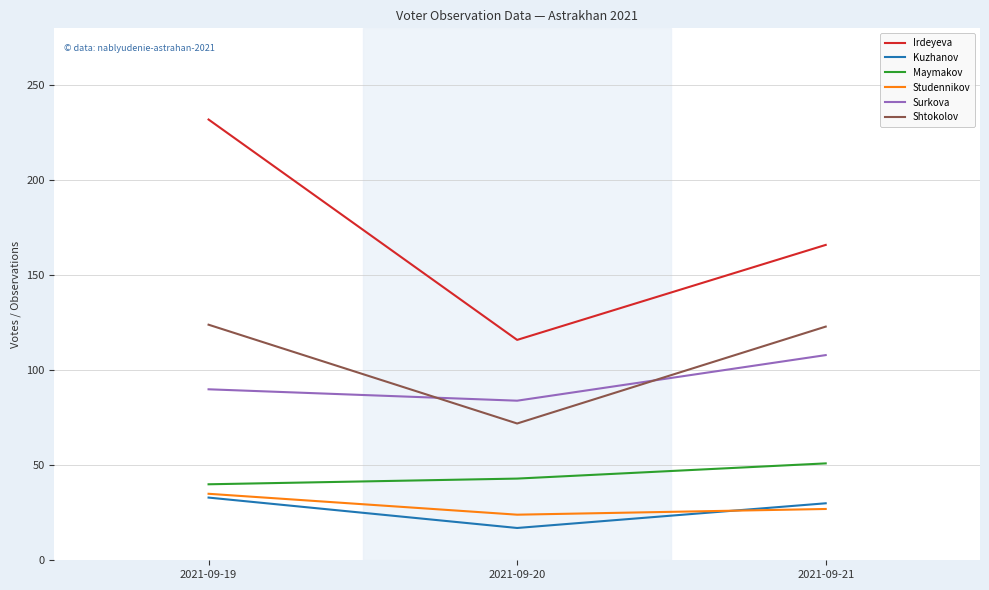

What is the difference between the Irdeyeva values at 2021-09-21 and 2021-09-19?

66